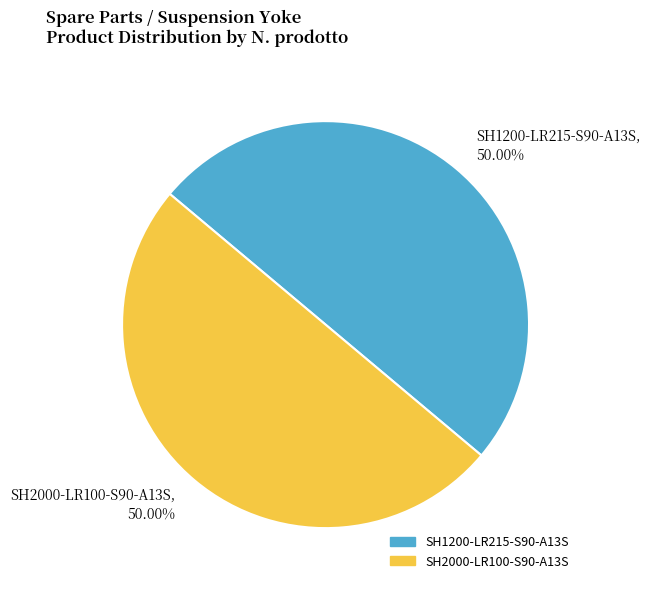

Approximately how many times larger is the value at SH2000-LR100-S90-A13S compared to SH1200-LR215-S90-A13S?

1.0